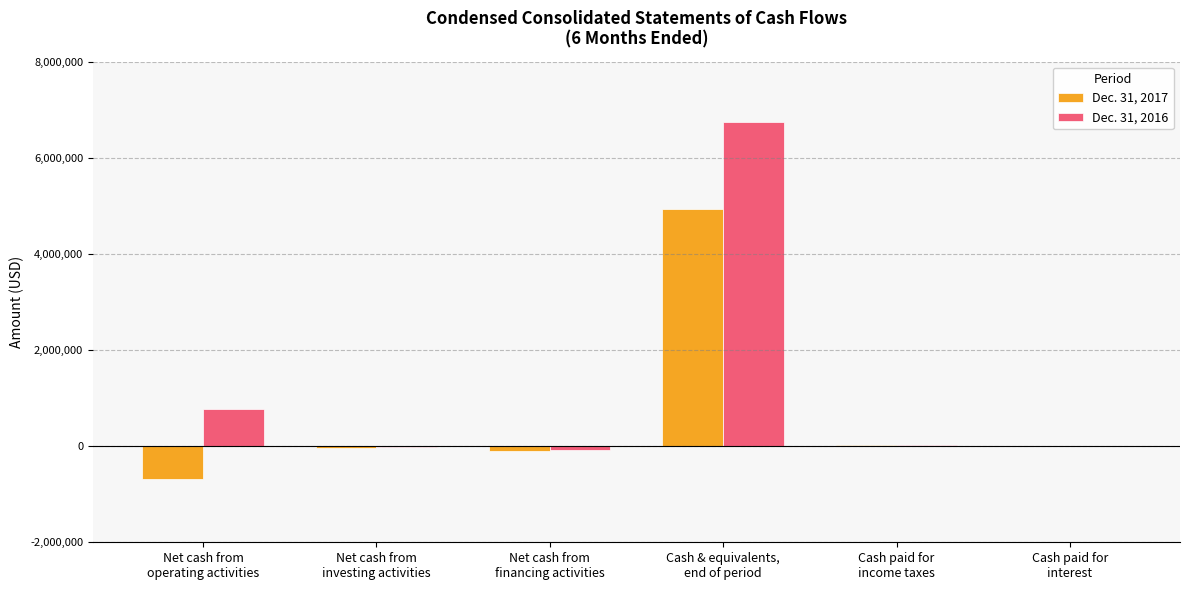

At which category is the sum across all series the highest?

Cash & equivalents,
end of period